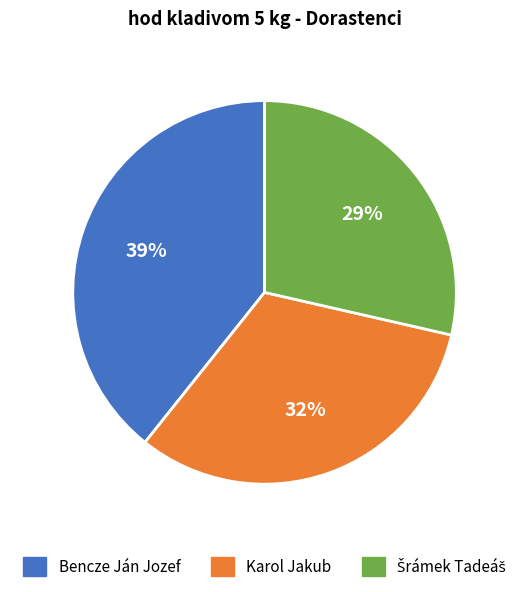

How many segments does this pie chart have?

3